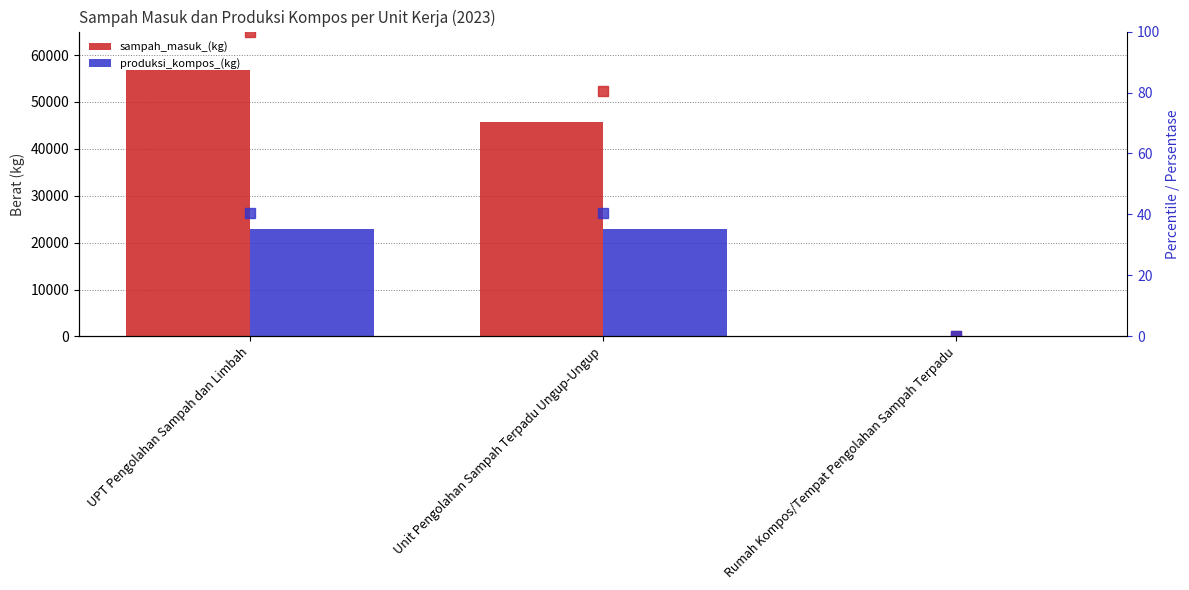

How many data points does each series have?

3